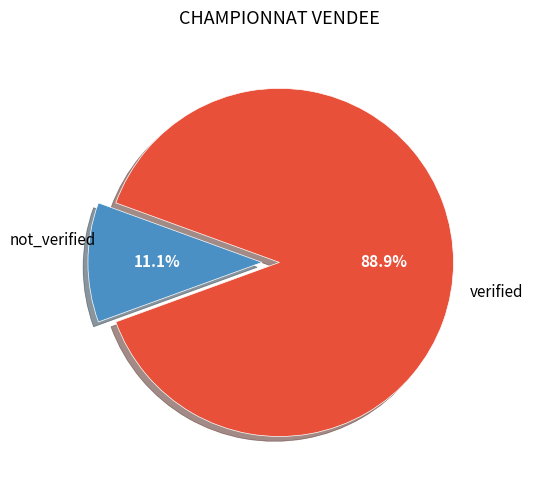

Is there any slice that represents more than half of the pie?

Yes